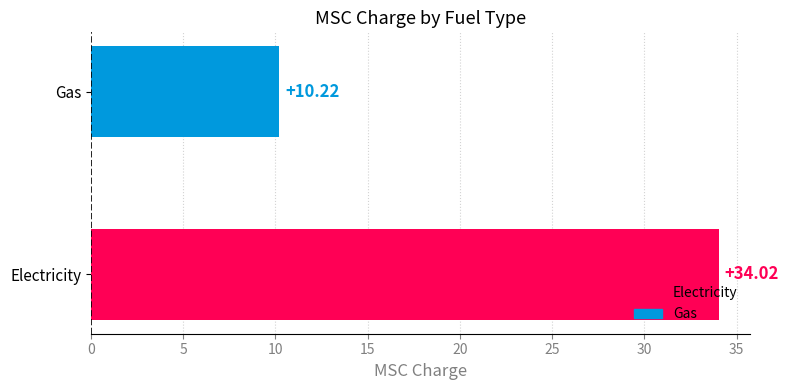

At which label is the value closest to 22?

Gas